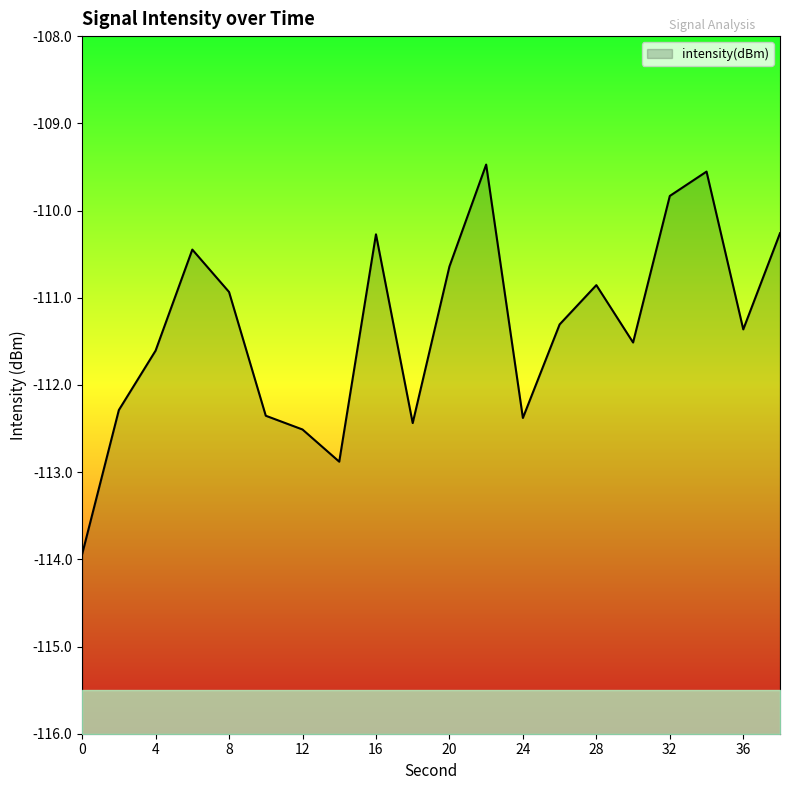

Rank the categories by value from highest to lowest.

22, 34, 32, 38, 16, 6, 20, 28, 8, 26, 36, 30, 4, 2, 10, 24, 18, 12, 14, 0